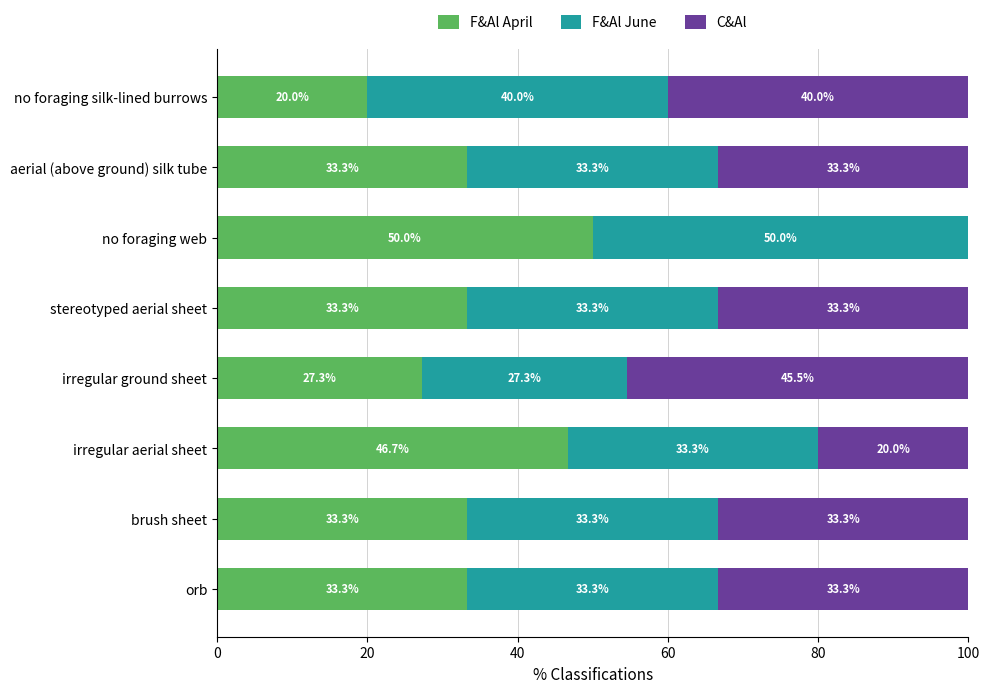

How many distinct data groups are displayed?

3